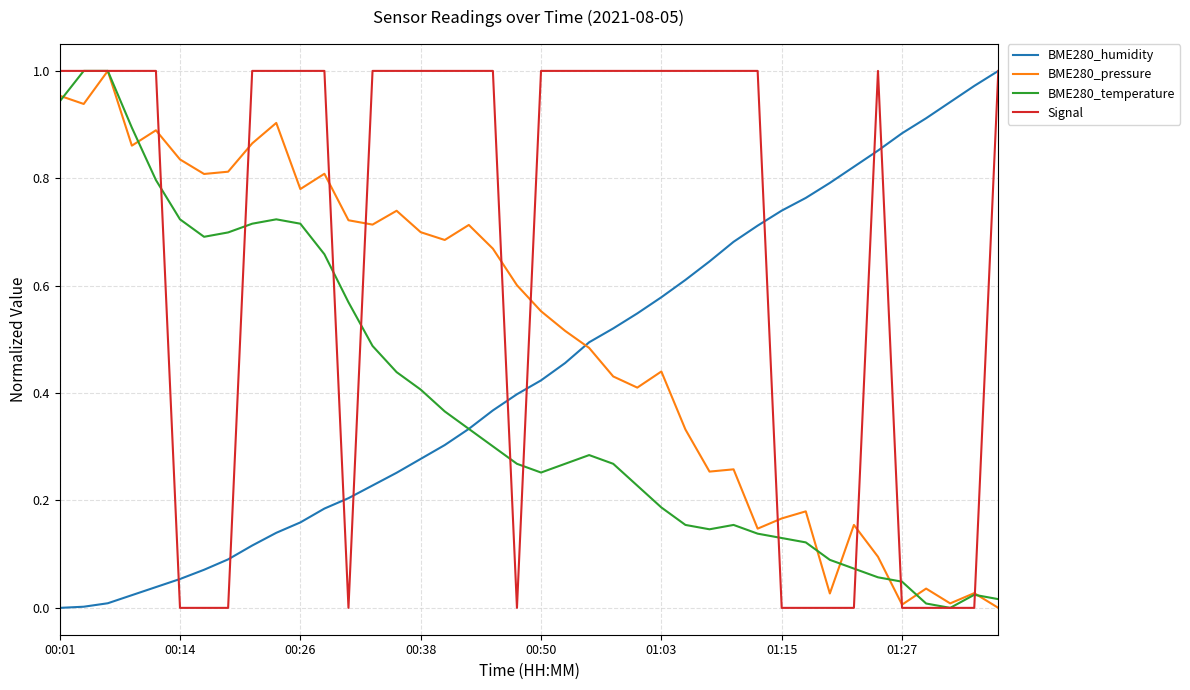

True or false: BME280_temperature has more than 2 points higher than both neighbors.

True